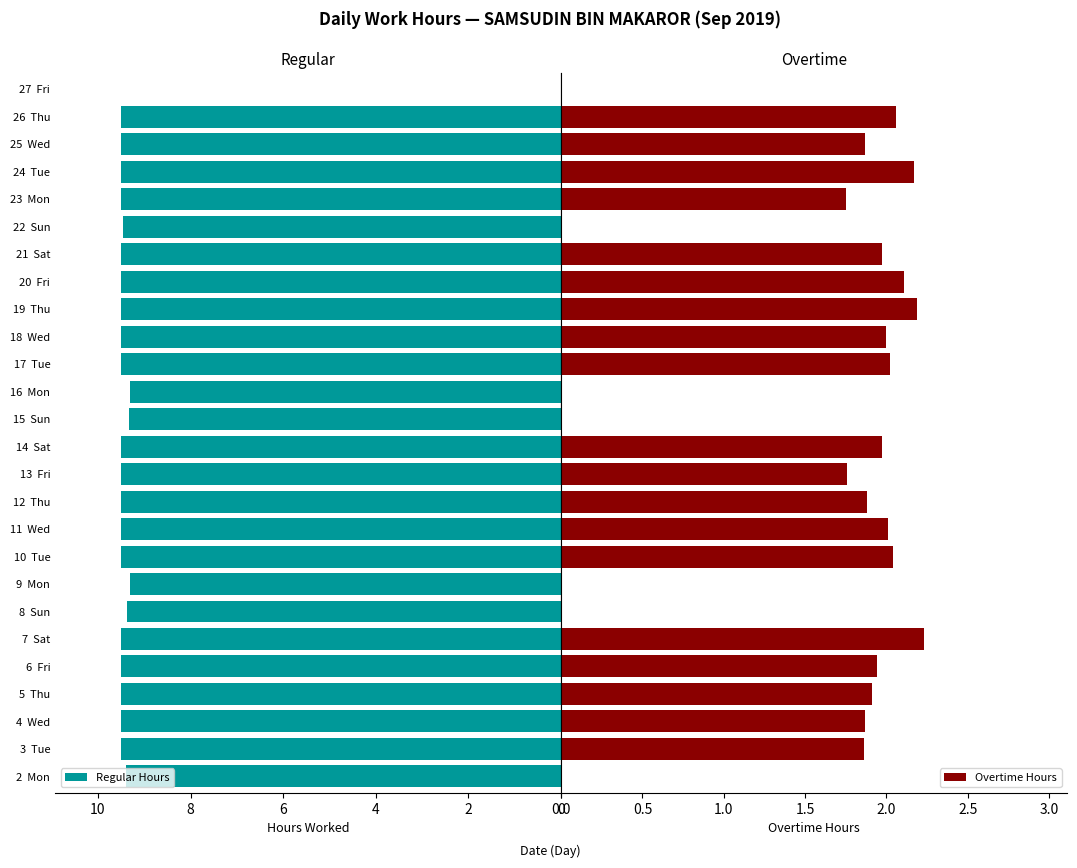

Are the bars horizontal?

Yes